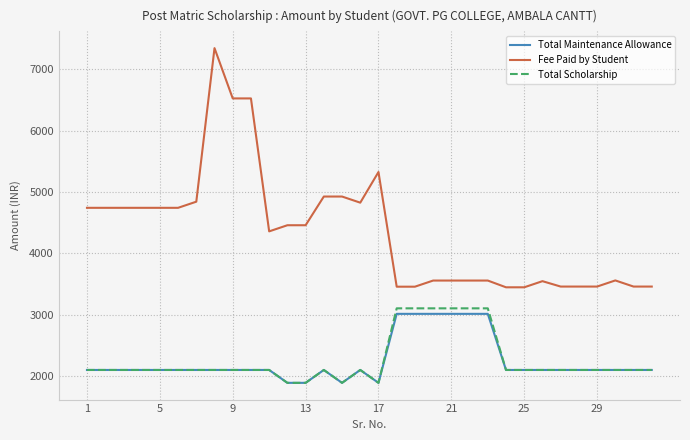

True or false: Fee Paid by Student and Total Scholarship intersect in this chart.

False